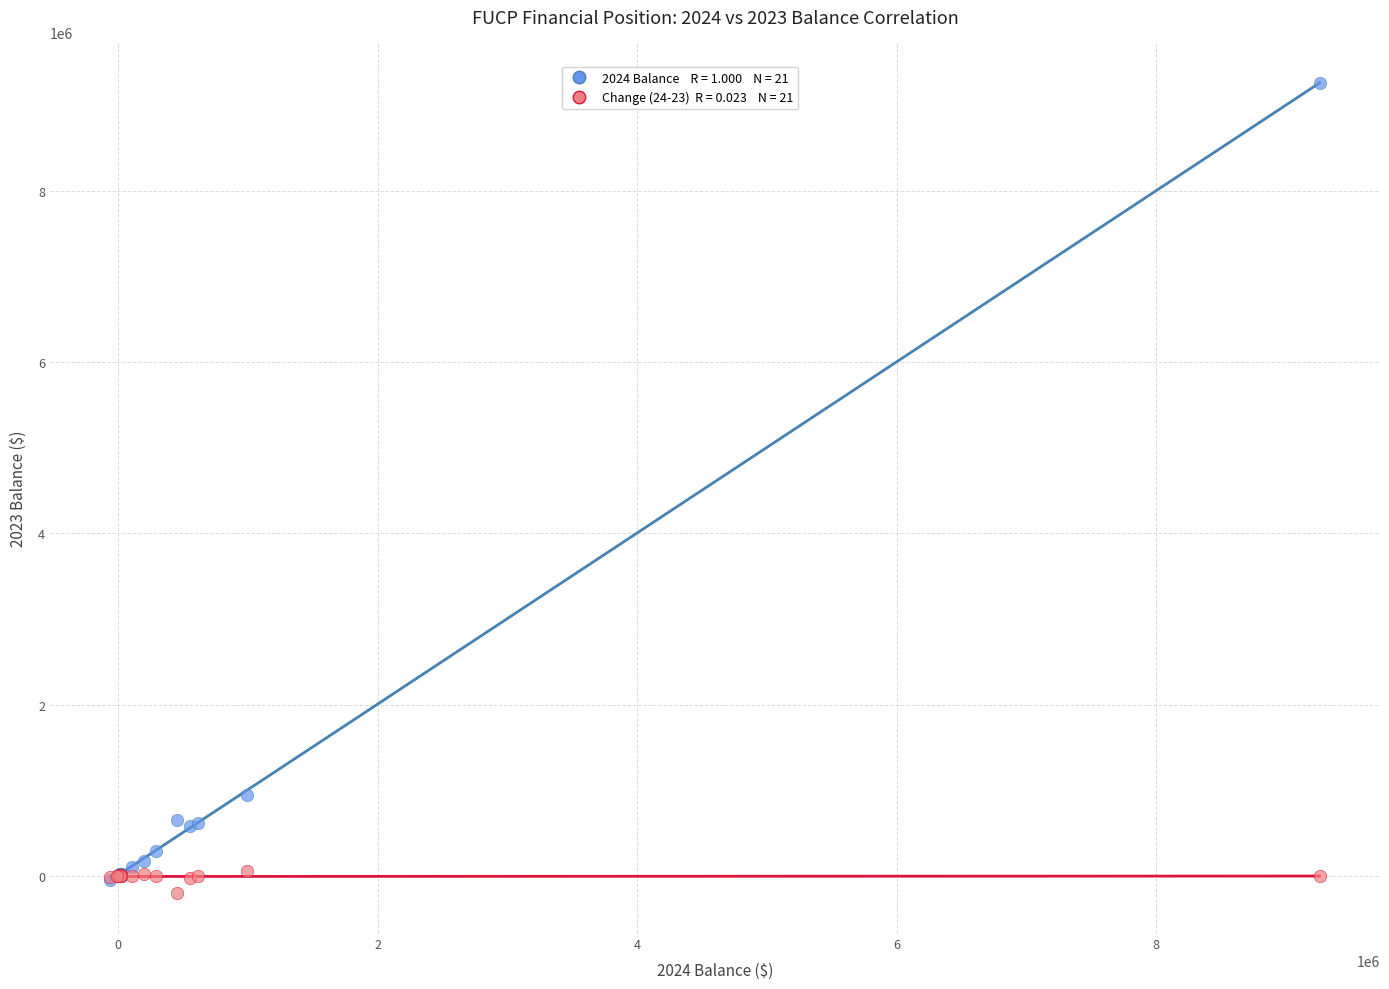

Across all series, what Y value is closest to 4532771?

941822.4